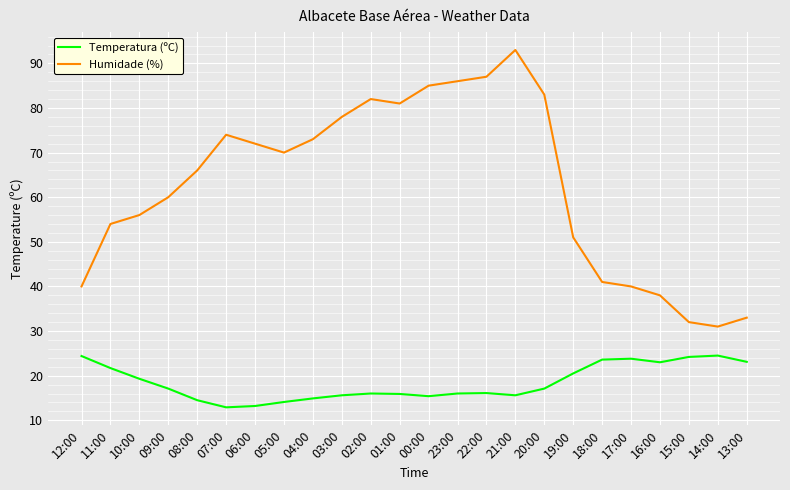

What is the maximum value shown in the chart?

93.0